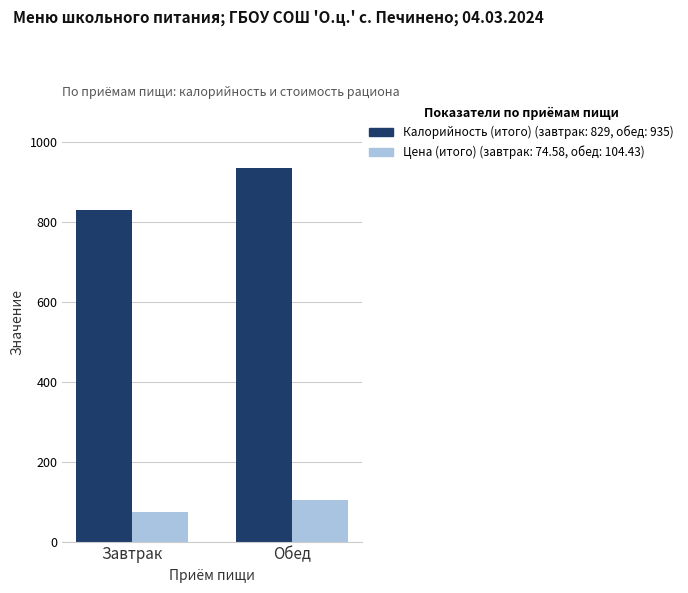

What is the total value across all series at Обед?

1039.4